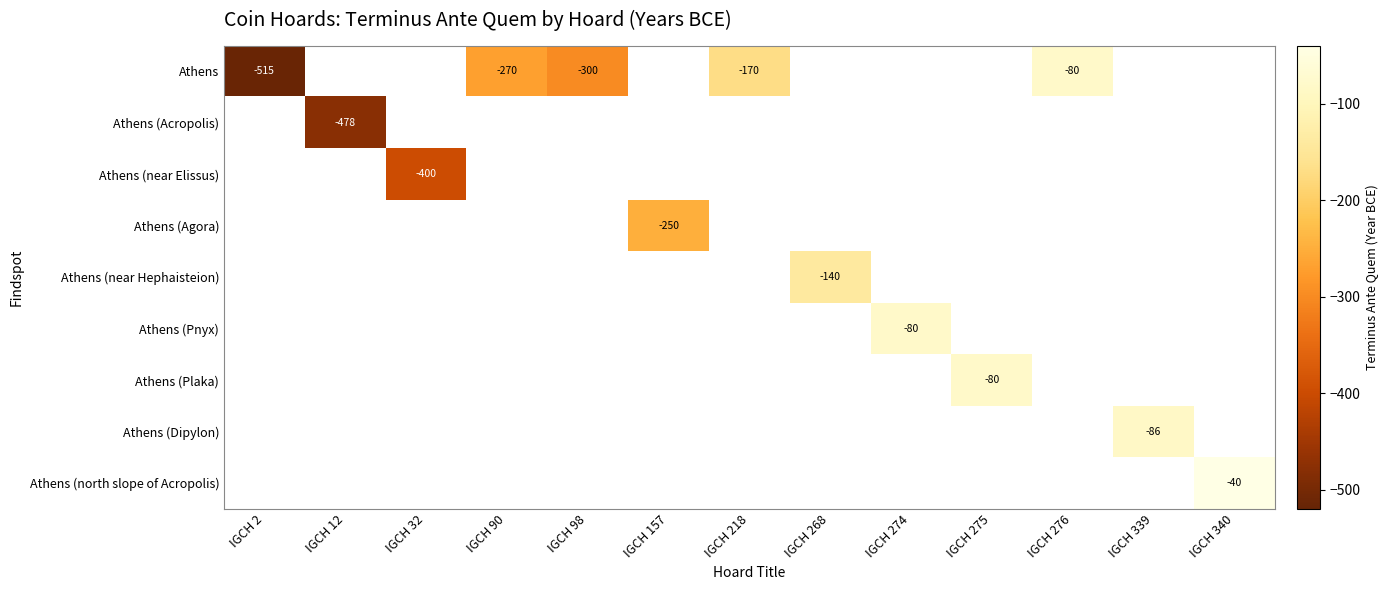

The Athens (north slope of Acropolis) series shows -40 at IGCH 340. True or false?

True